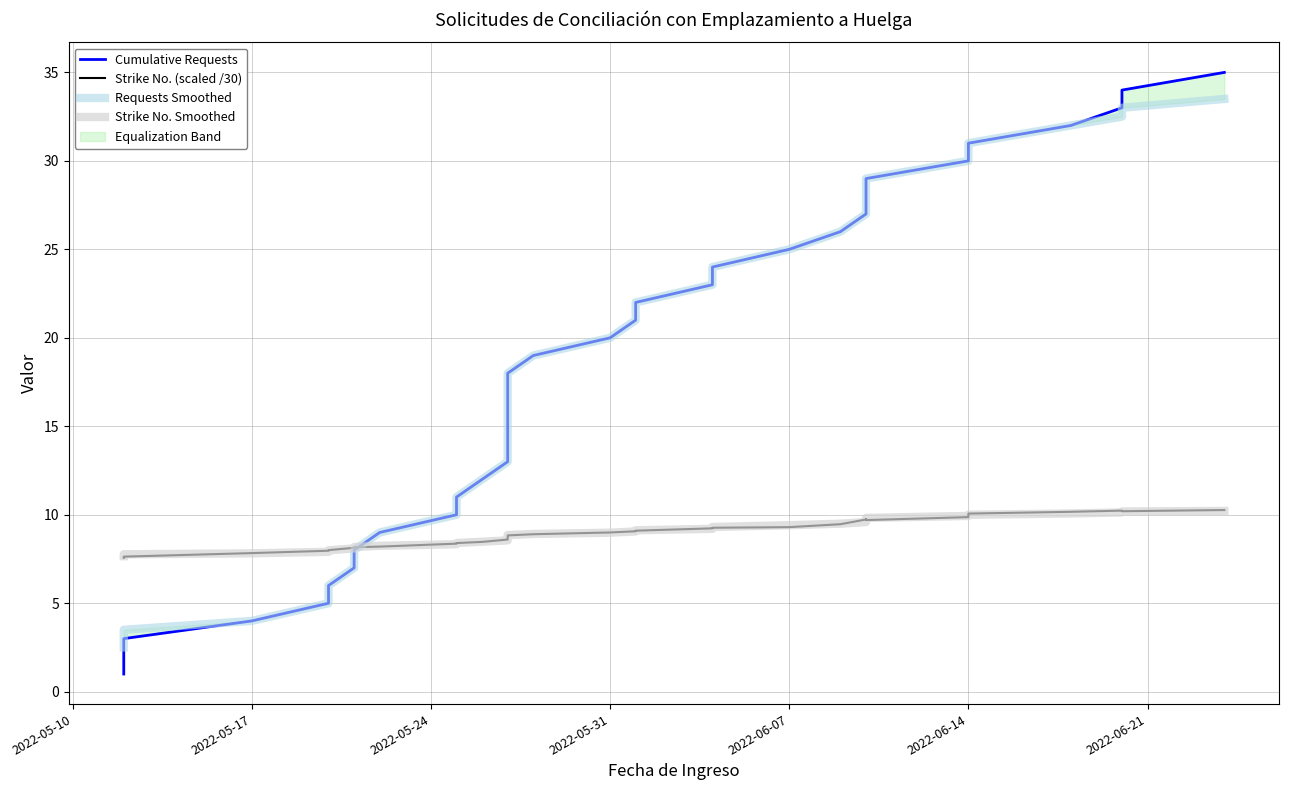

Which series has the largest total across all categories?

Cumulative Requests